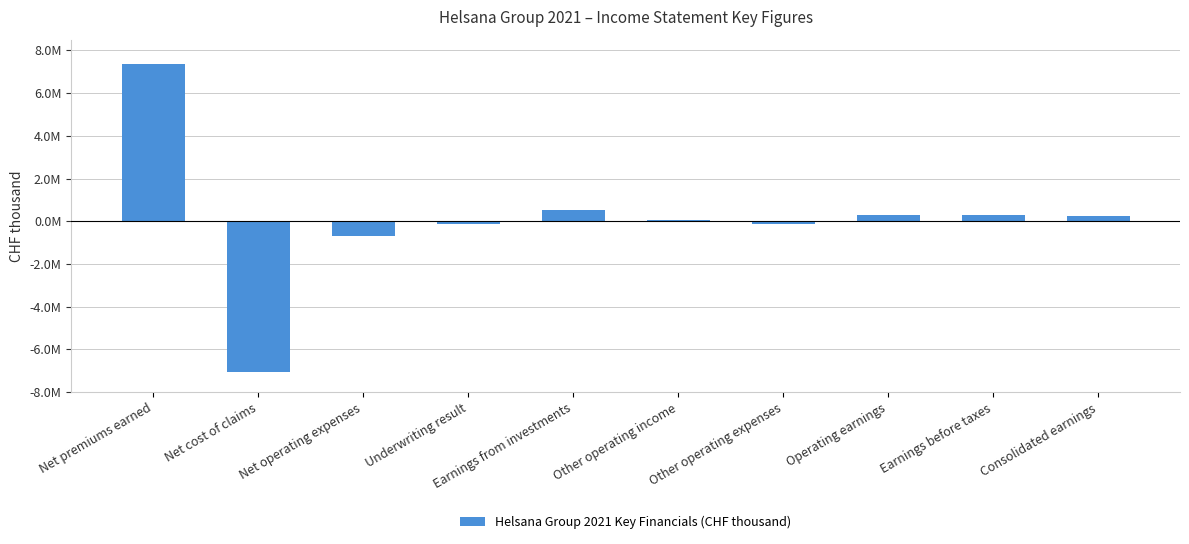

What is the change in value from Operating earnings to Earnings before taxes?

-9144